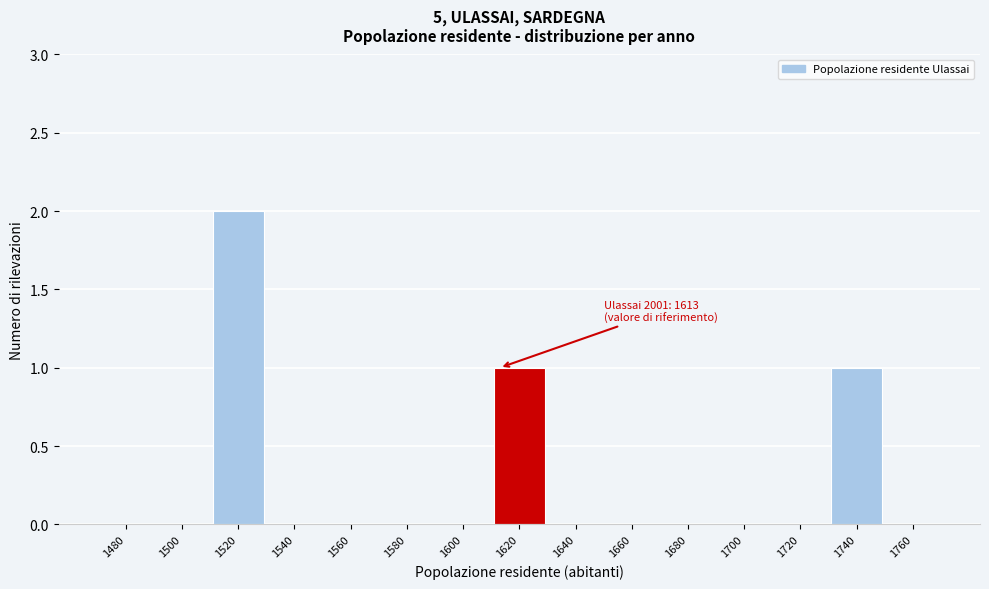

Reading left to right, transcribe all the data shown in this chart.

1480=0	1500=0	1520=2	1540=0	1560=0	1580=0	1600=0	1620=1	1640=0	1660=0	1680=0	1700=0	1720=0	1740=1	1760=0